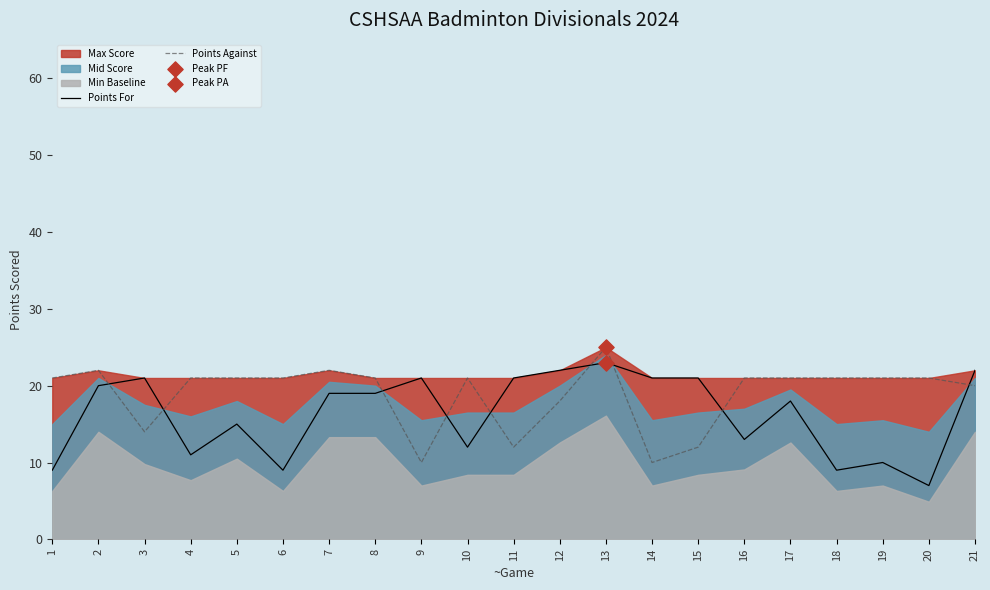

At which category is the sum across all series the highest?

13